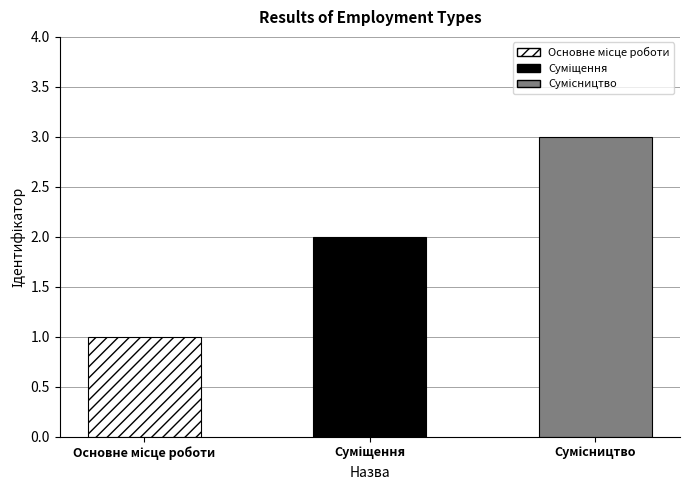

How many bars are there in total?

3